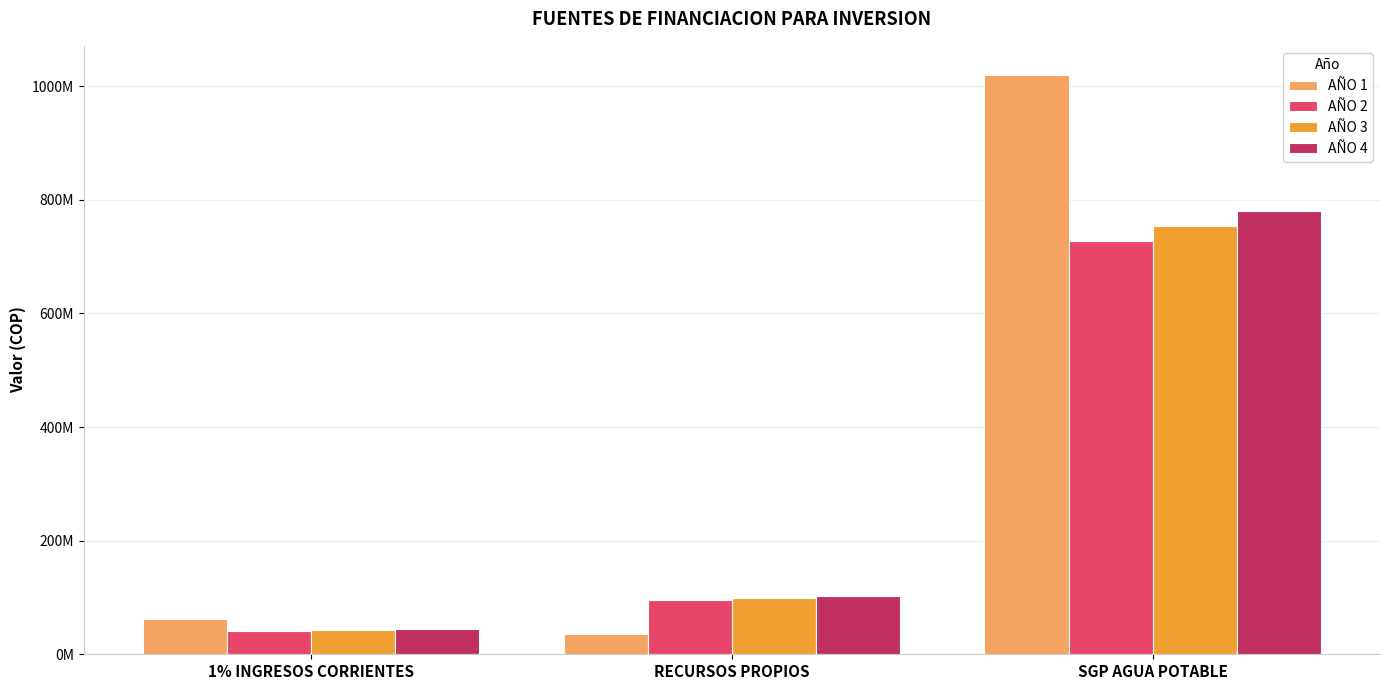

Are the bars horizontal?

No